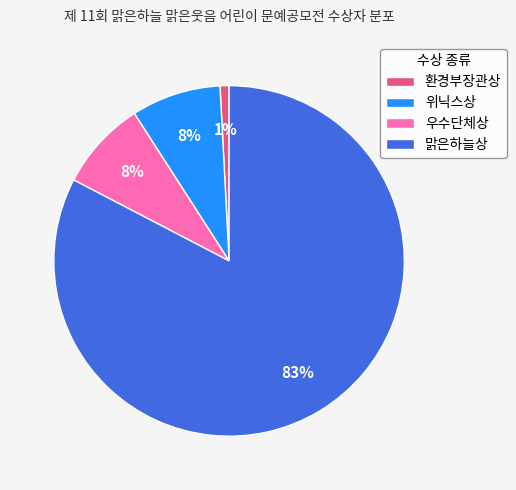

Which category has the biggest portion of the pie?

맑은하늘상